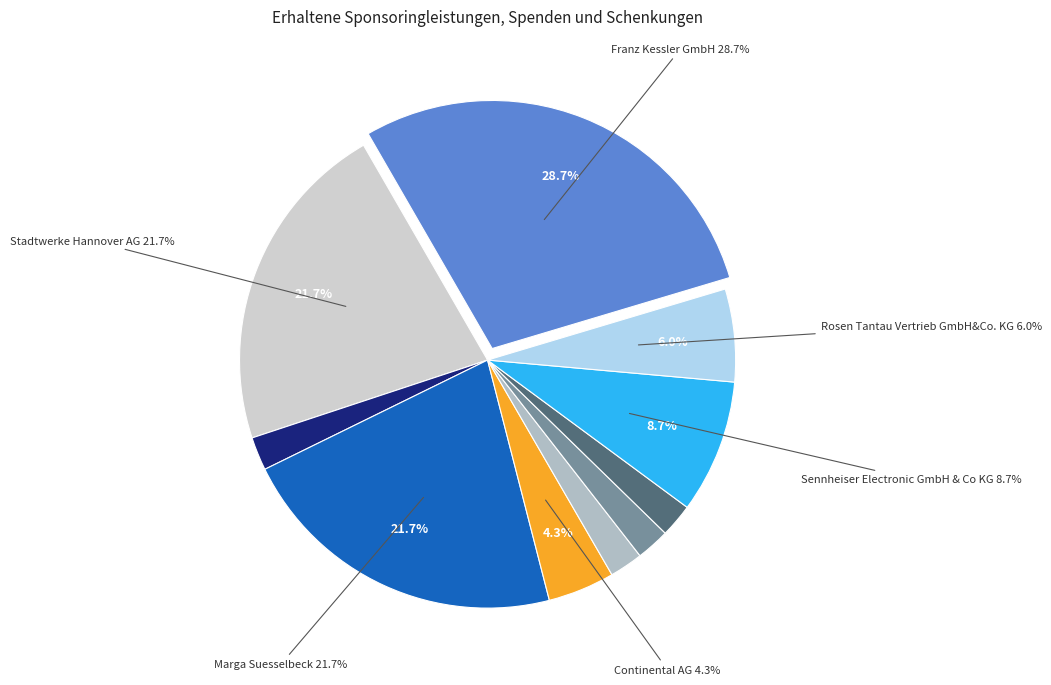

Is there any slice that represents more than half of the pie?

No